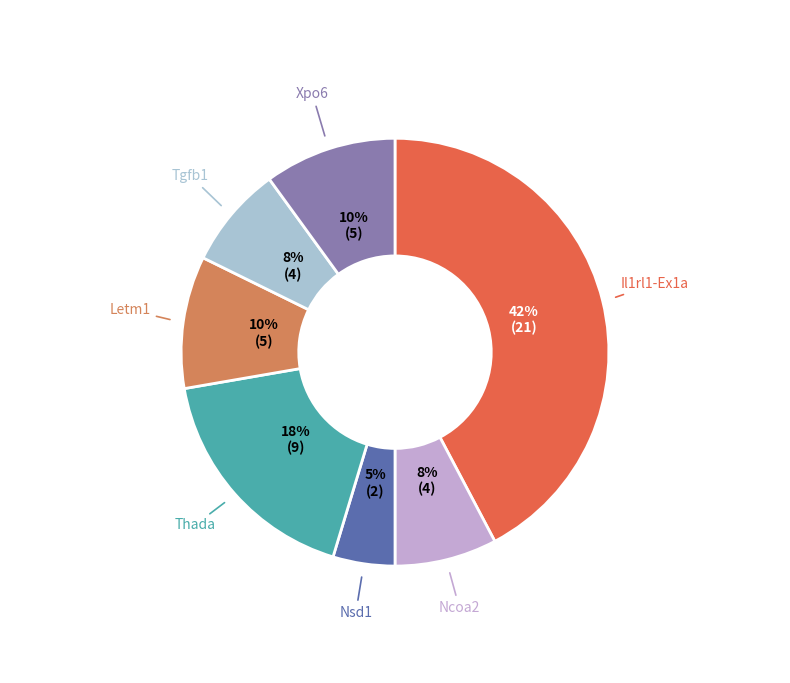

To the nearest percent, what is the combined percentage of Xpo6 and Tgfb1?

18%